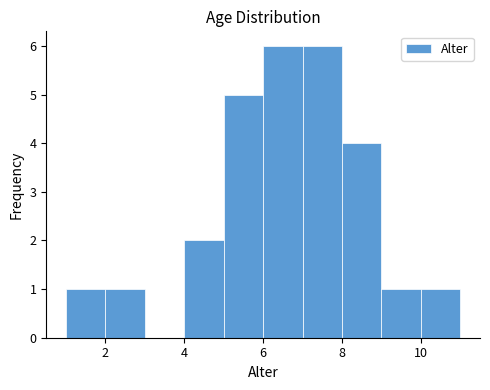

Reading left to right, transcribe this chart: for each bar, give the range it covers on the x-axis and its height. The values are not printed on the chart, so give them approximately, as read against the axis.

1 to 2: 1
2 to 3: 1
3 to 4: 0
4 to 5: 2
5 to 6: 5
6 to 7: 6
7 to 8: 6
8 to 9: 4
9 to 10: 1
10 to 11: 1